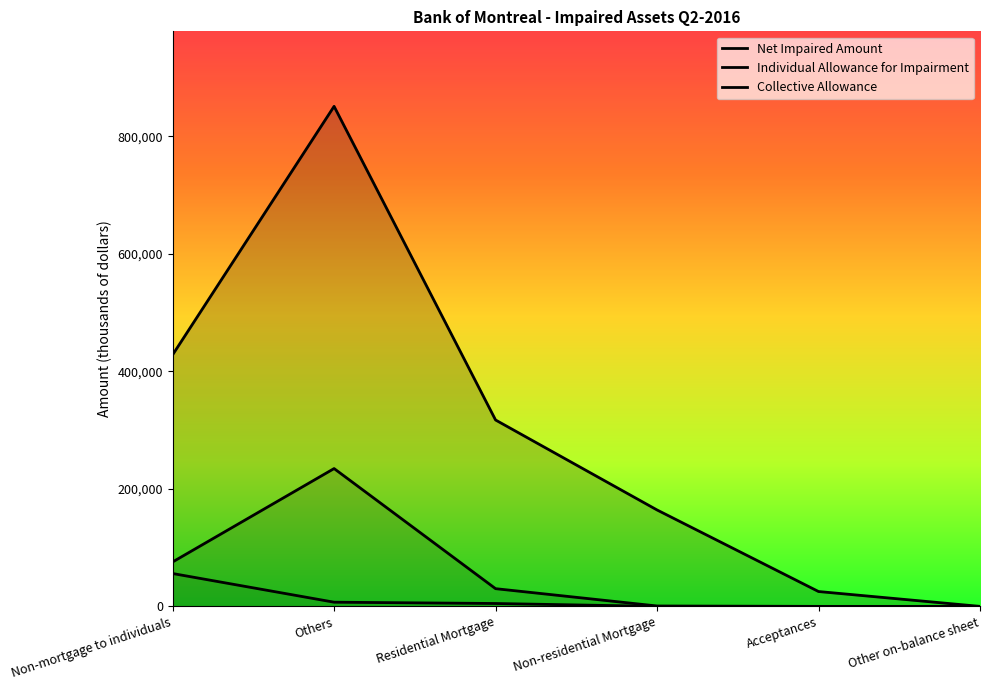

Is it true that Net Impaired Amount equals 851327 at Others?

True